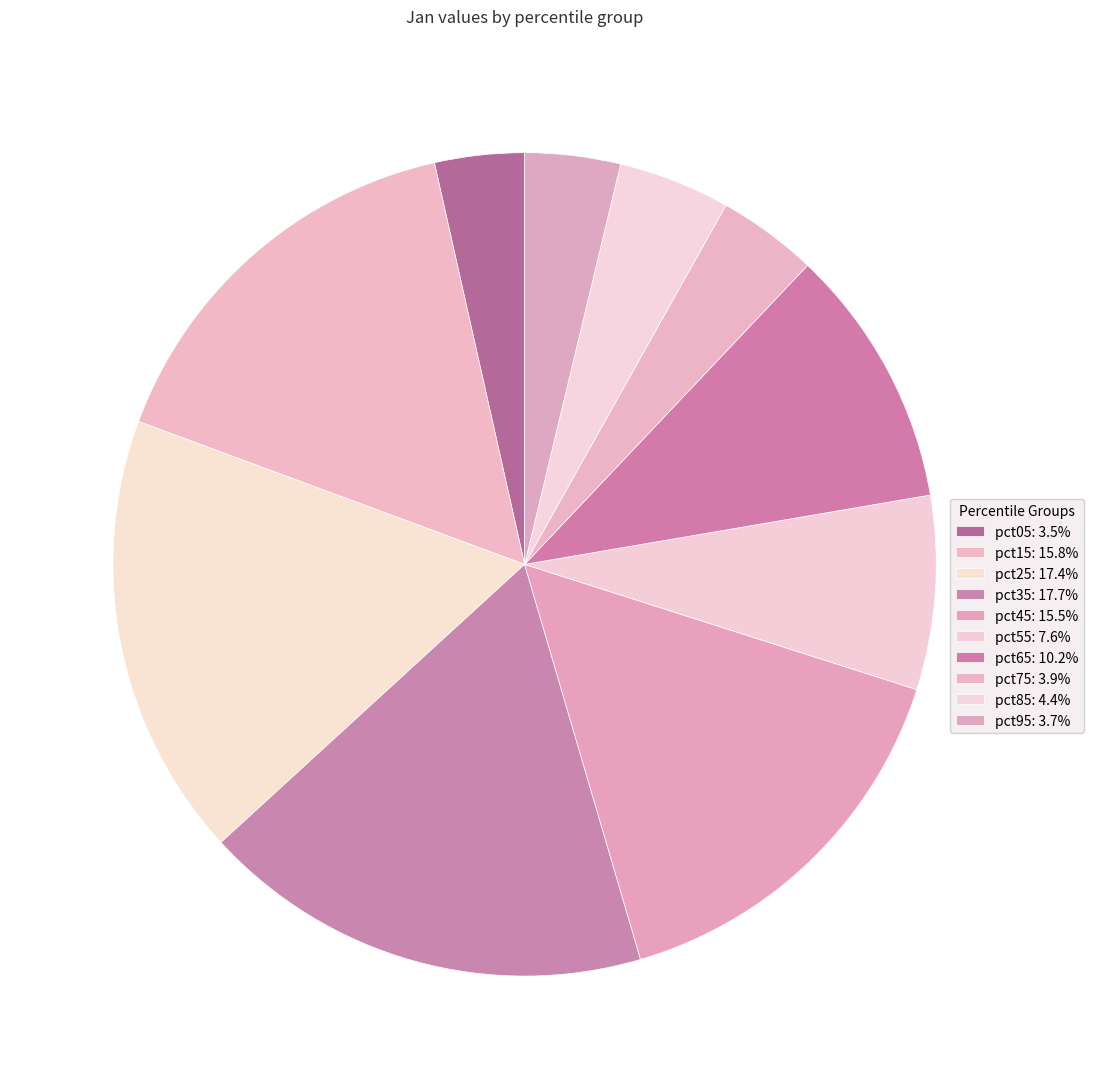

Count the number of slices in the pie.

10